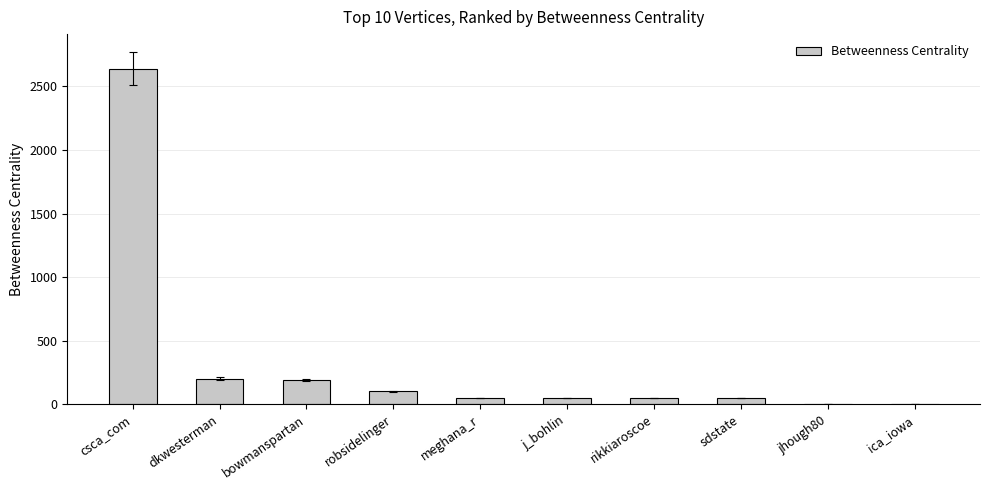

What is the difference between the values at j_bohlin and jhough80?

45